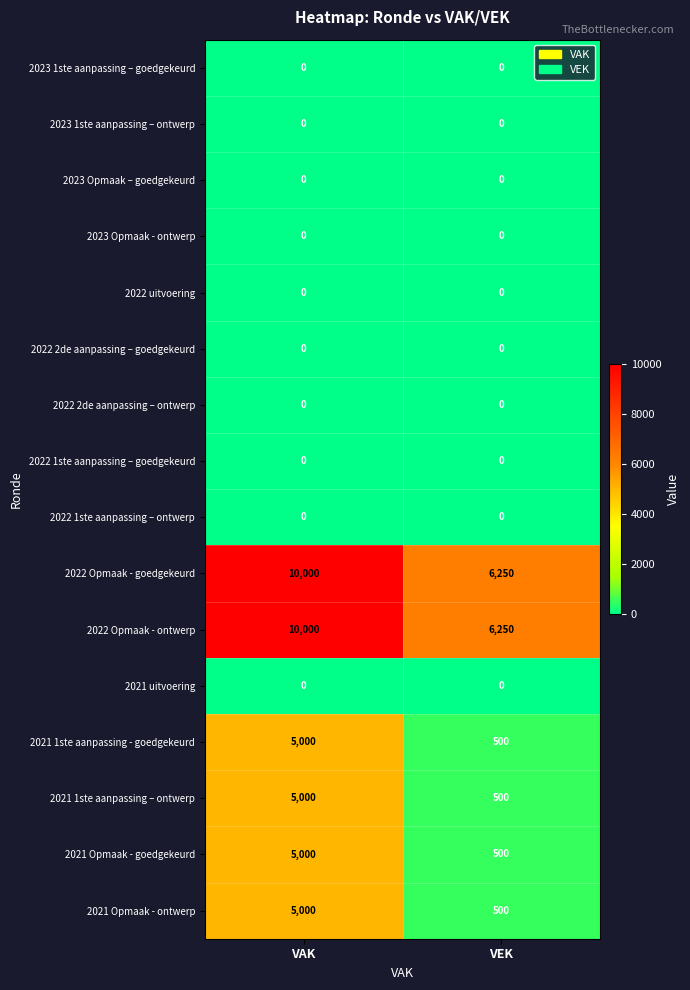

What is the maximum value for 2022 Opmaak - ontwerp?

10000